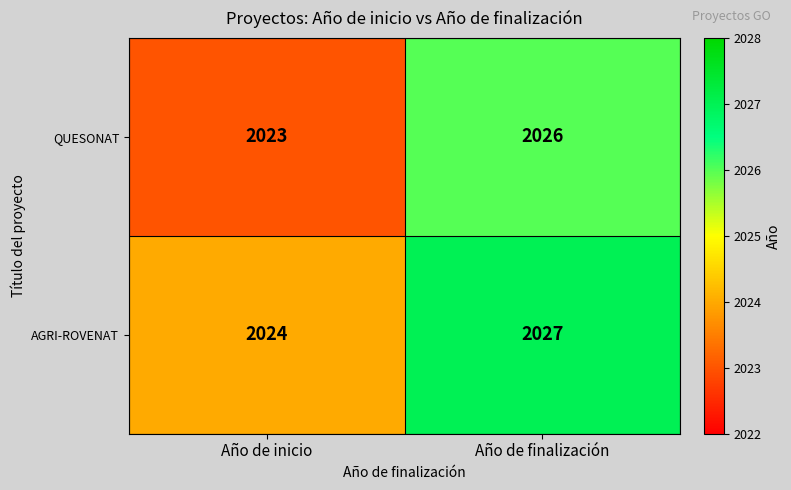

The value of QUESONAT at Año de inicio is 616. True or false?

False